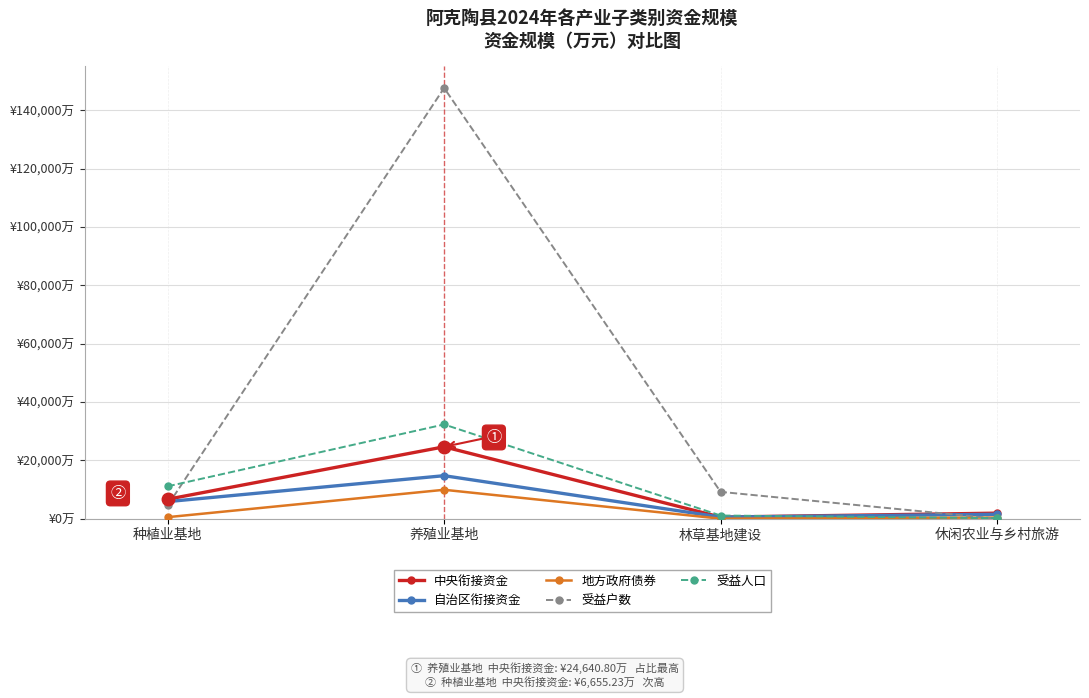

After their last crossing, which series has the higher values: 受益户数 or 自治区衔接资金?

自治区衔接资金